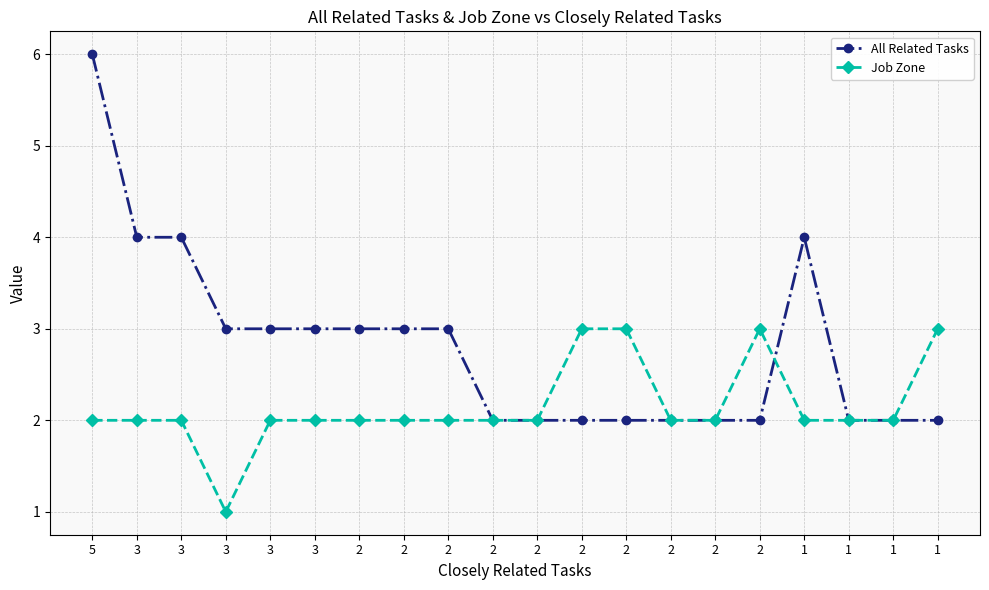

What is the value of the All Related Tasks point at the 8th from the left?

3